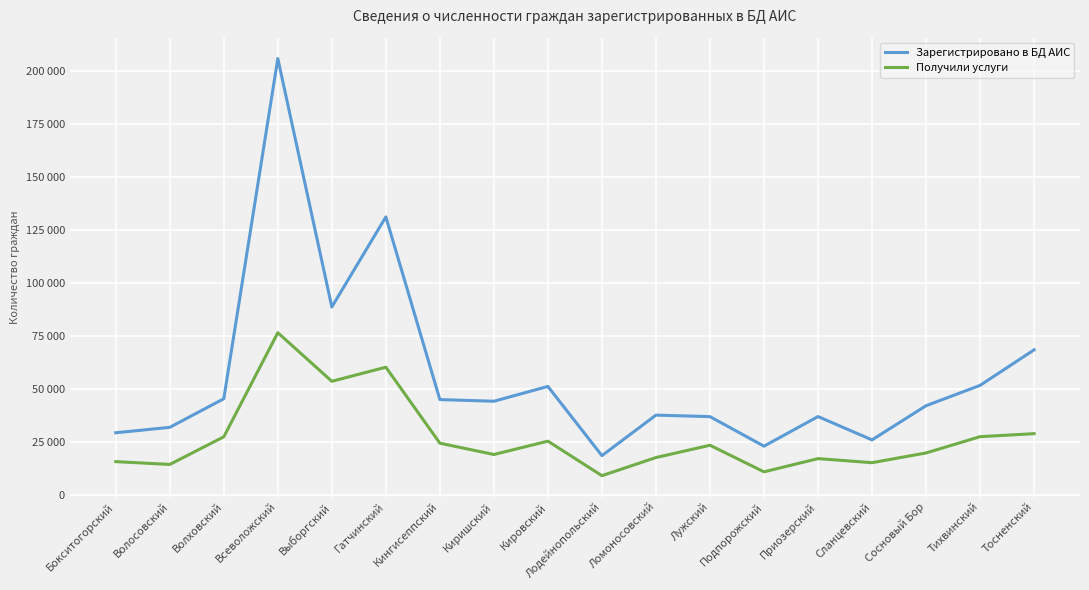

What are all the series names shown in the legend?

Зарегистрировано в БД АИС, Получили услуги